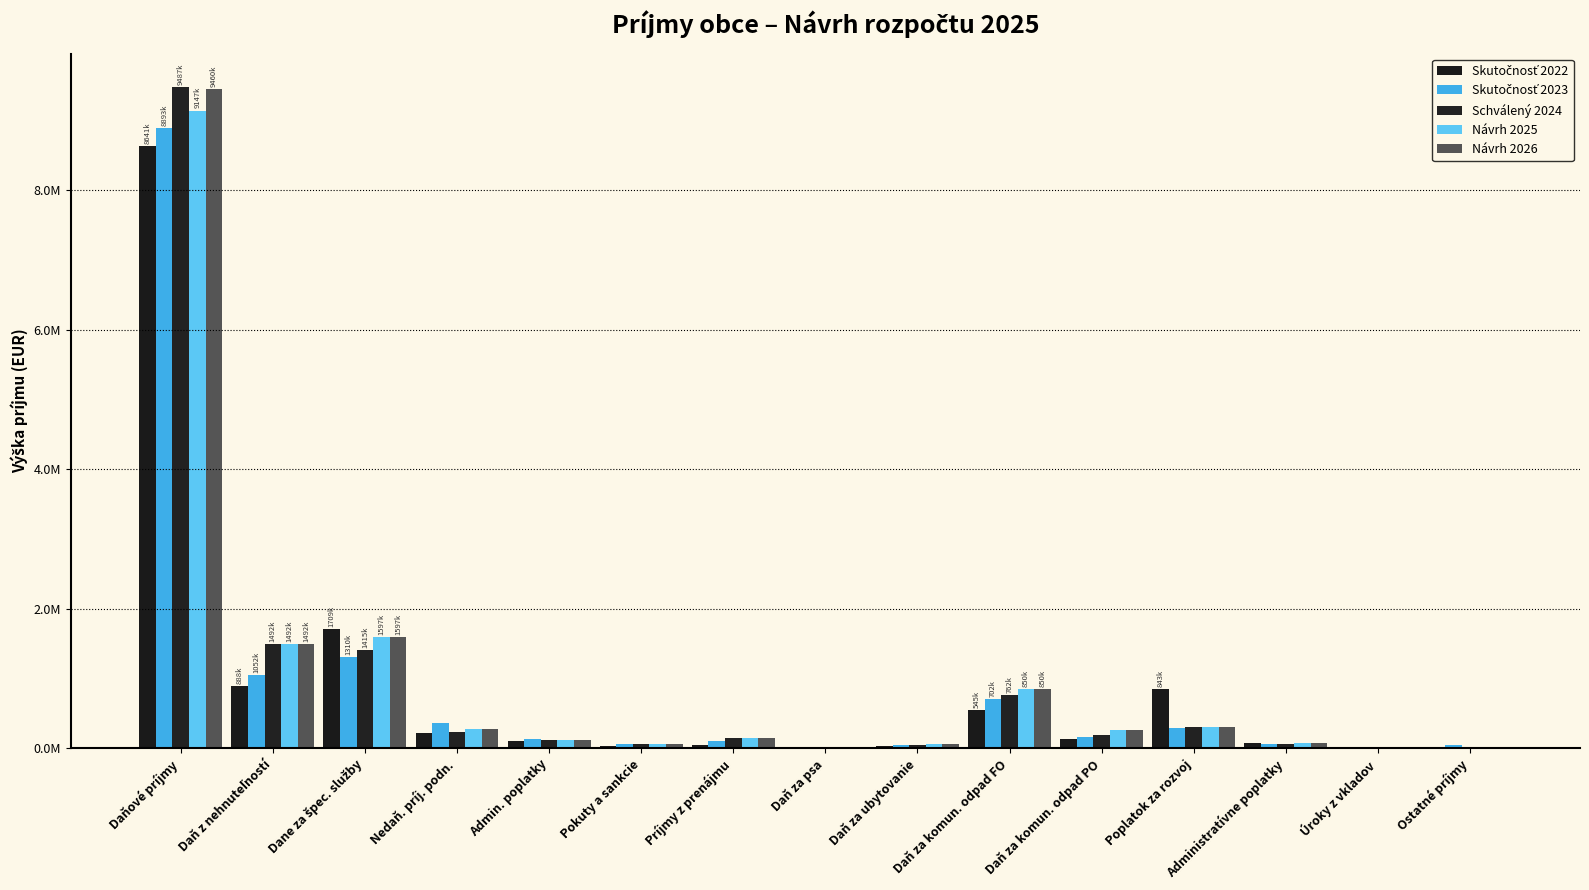

What is the label of the 2nd bar from the left?

Daň z nehnuteľností